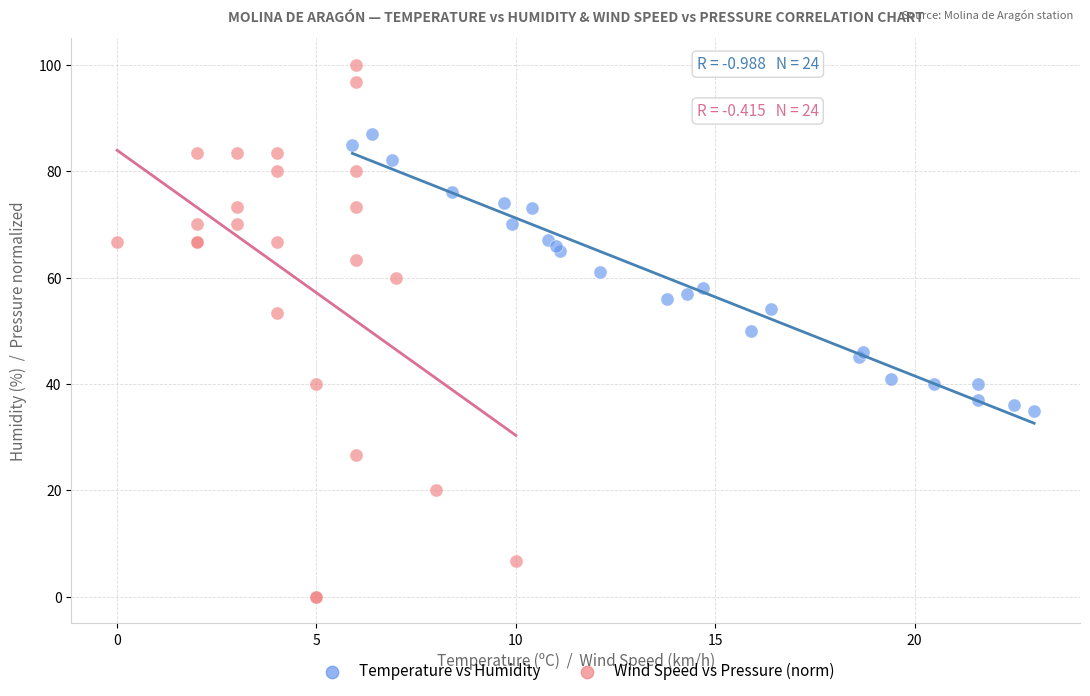

Which series contains the highest Y value?

Wind Speed vs Pressure (norm)